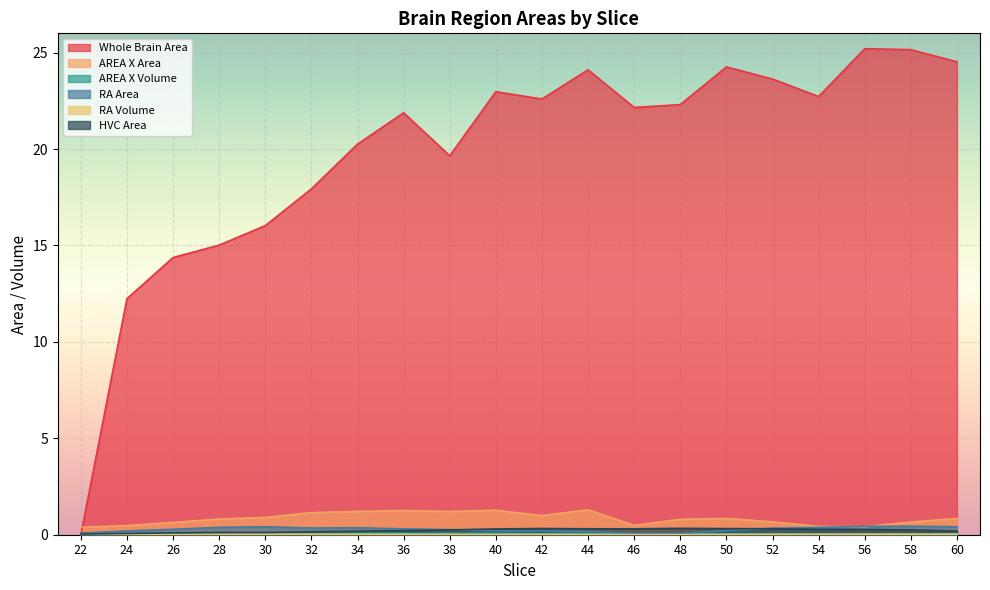

What are all the series names shown in the legend?

Whole Brain Area, AREA X Area, AREA X Volume, RA Area, RA Volume, HVC Area